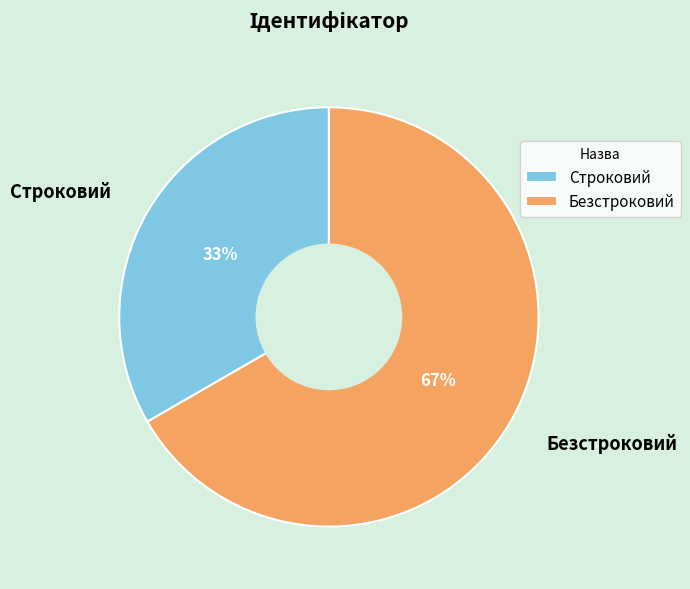

What is the smallest slice in the pie chart?

Строковий